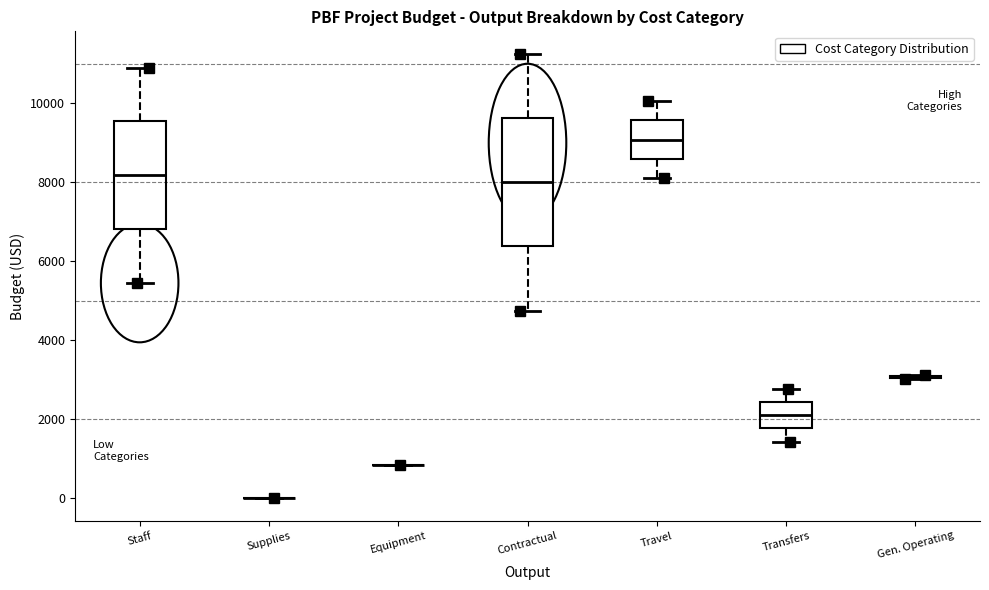

Comparing the boxes themselves (not the whiskers), which one is the tallest?

Contractual